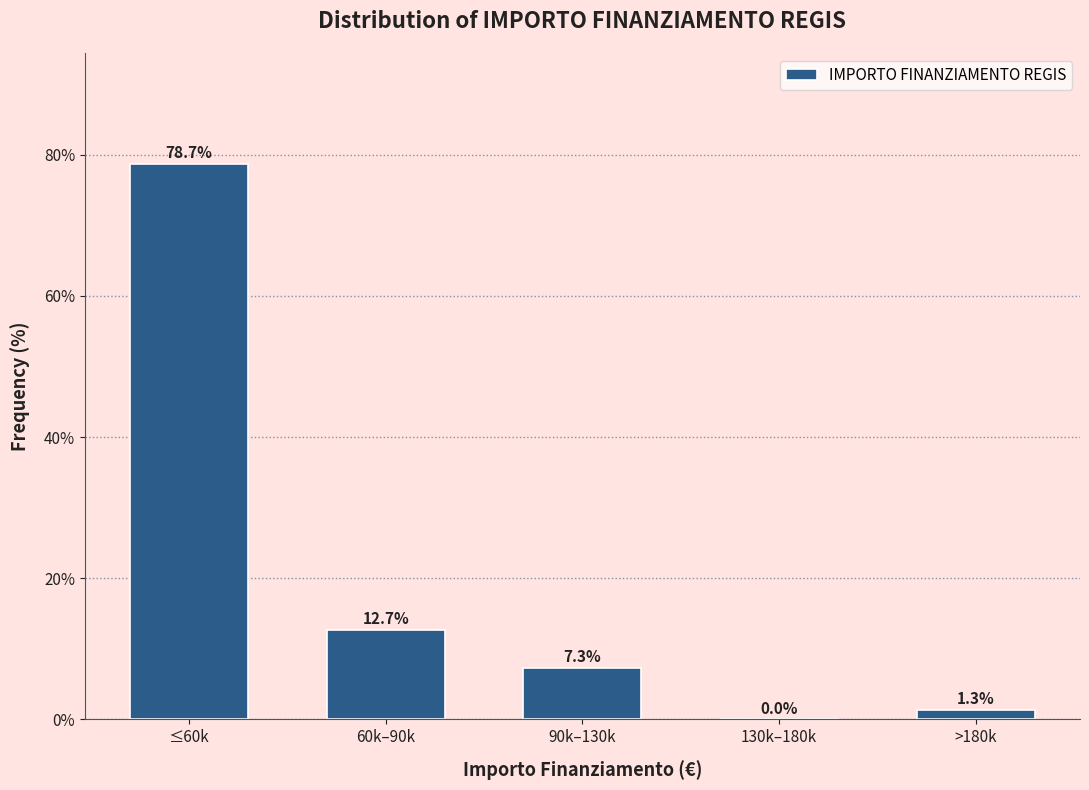

Reading right to left, what are all the values shown in this chart?

>180k=1.3	130k–180k=0.0	90k–130k=7.3	60k–90k=12.7	≤60k=78.7